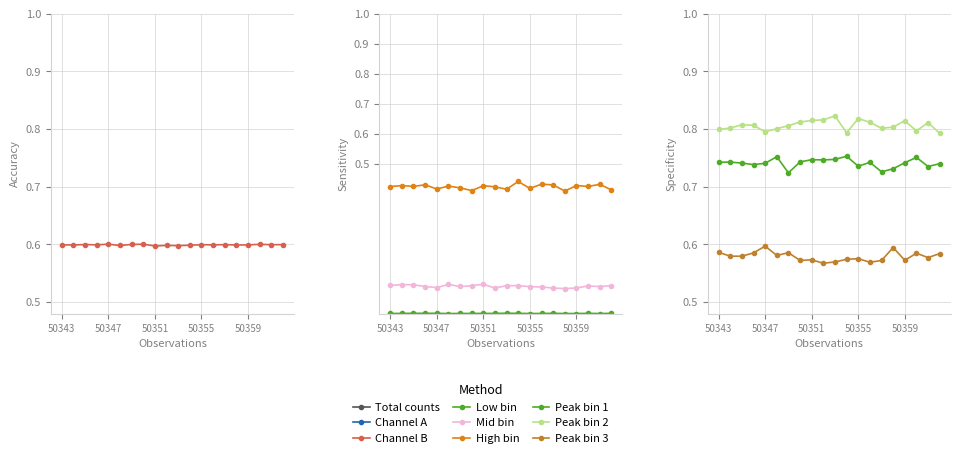

What is the difference between the highest and lowest values at 50347?

0.6